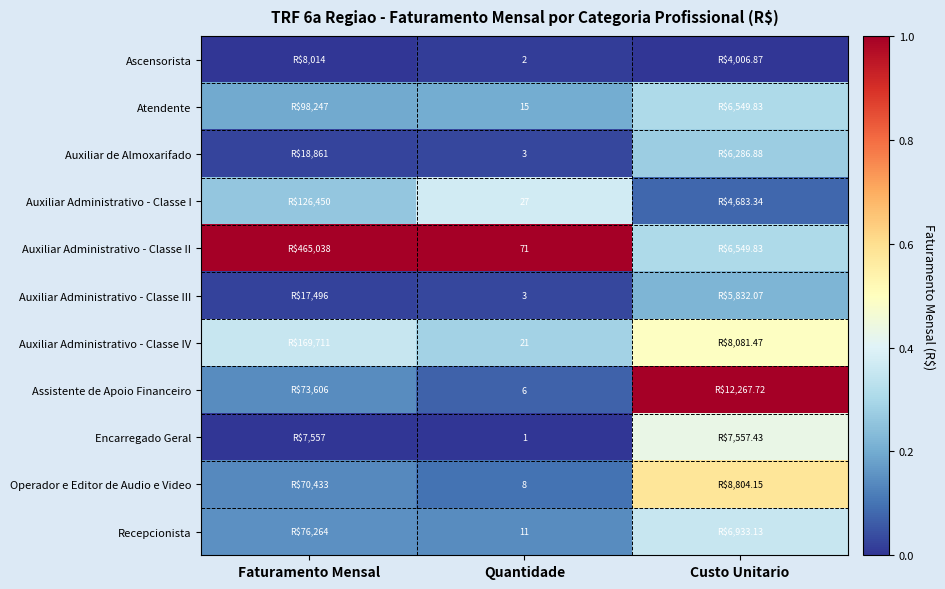

The Operador e Editor de Audio e Video series shows 0.1 at Quantidade. True or false?

False